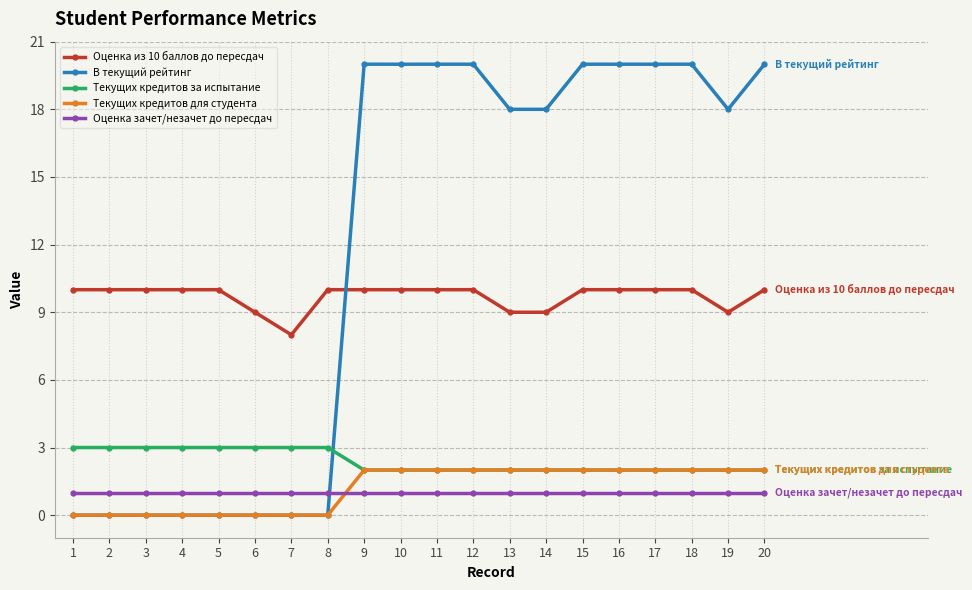

What is the minimum value for Оценка зачет/незачет до пересдач?

1